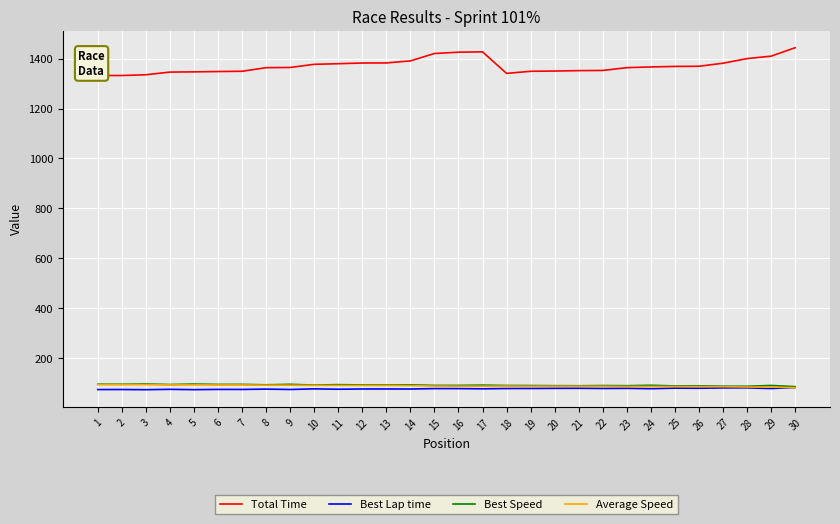

What is the average value of the Best Lap time series?

75.8